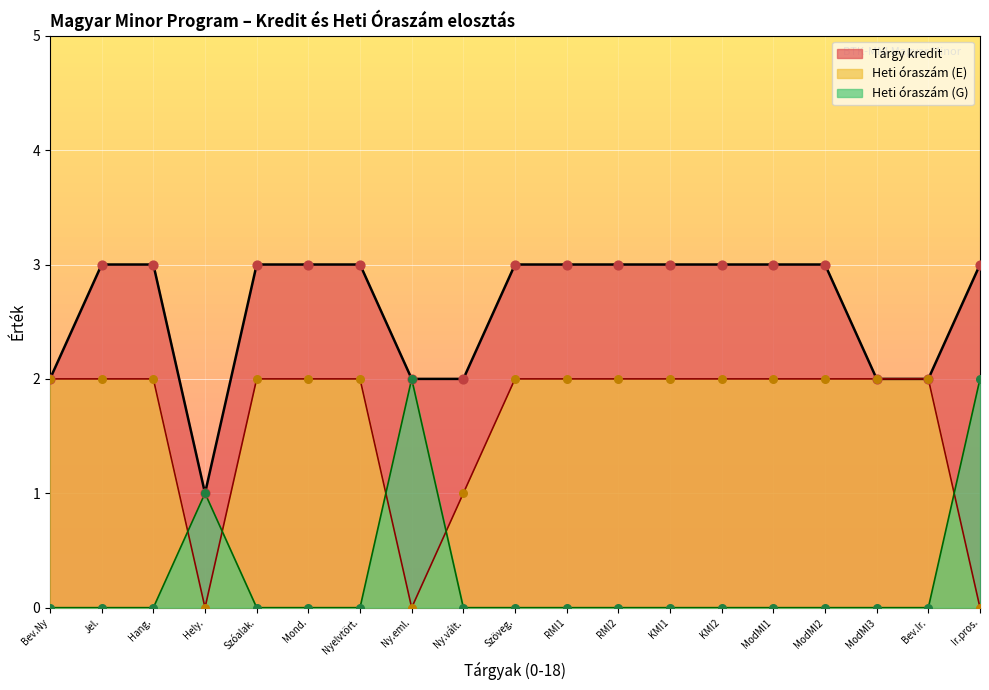

At how many categories does at least one series exceed 0?

19